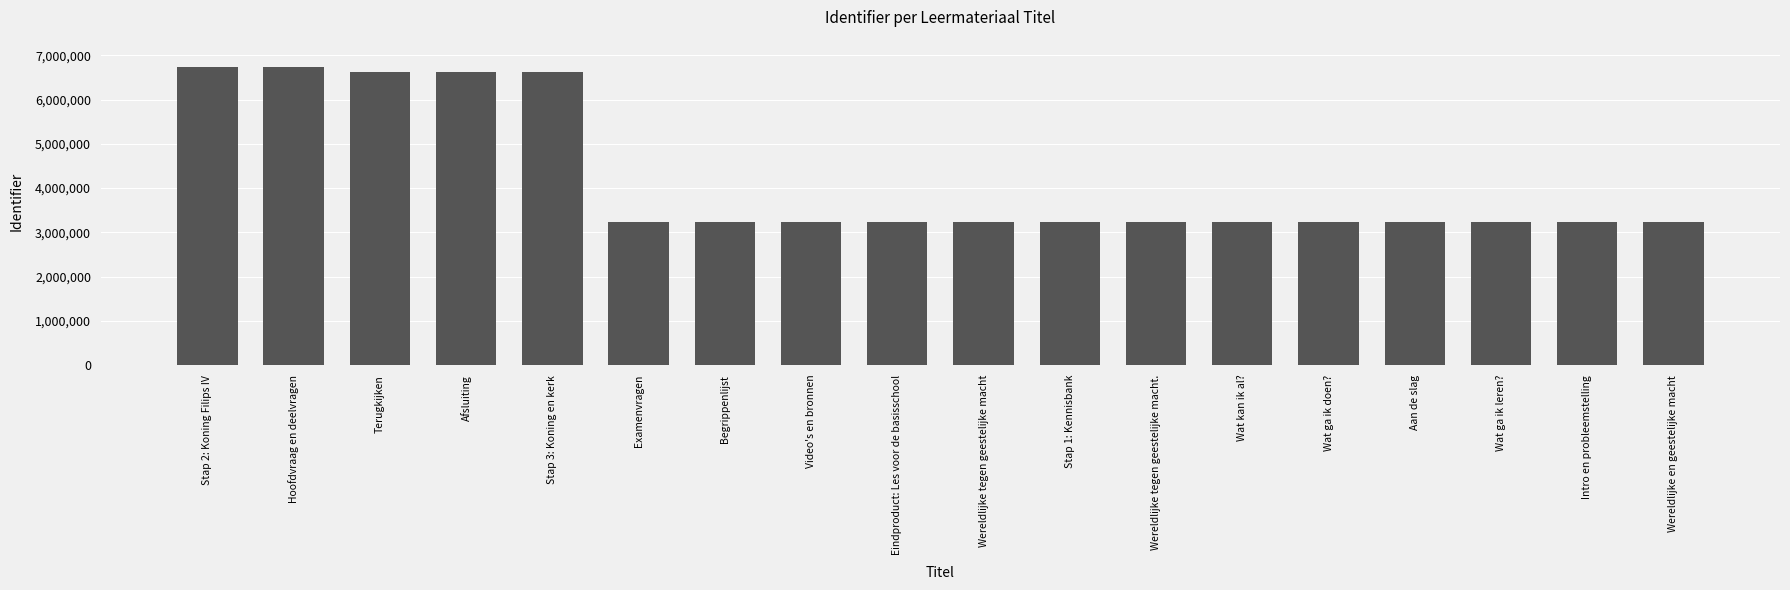

What is the value of the 12th bar from the left?

3227104